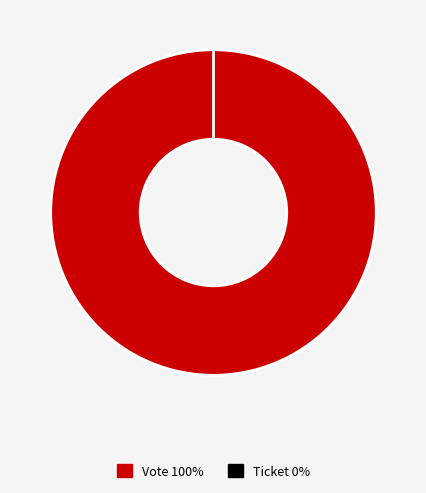

Is Vote the majority of the pie?

Yes